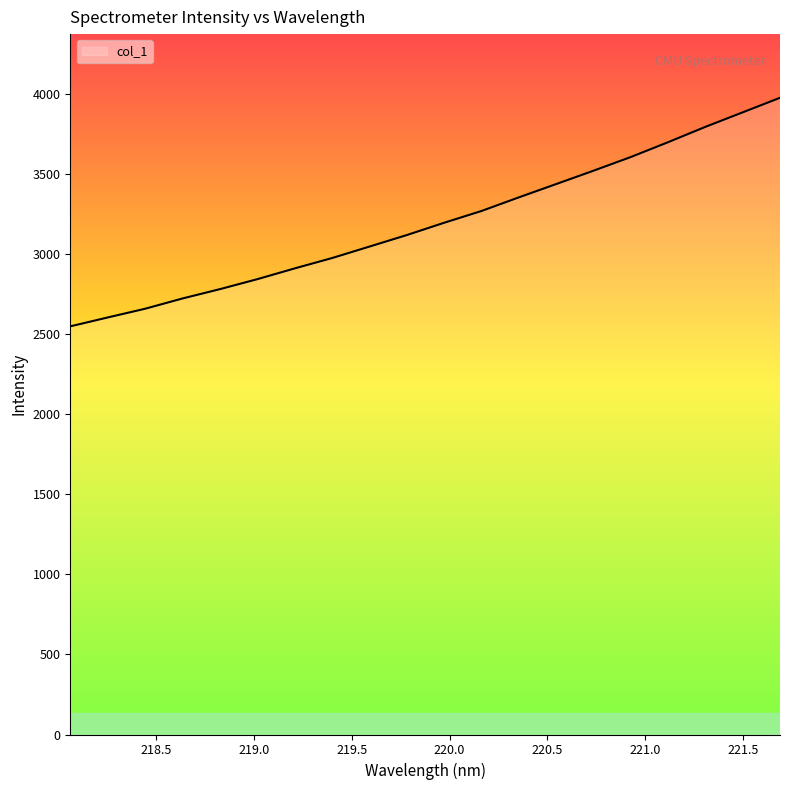

What is the maximum value shown in the chart?

3977.7